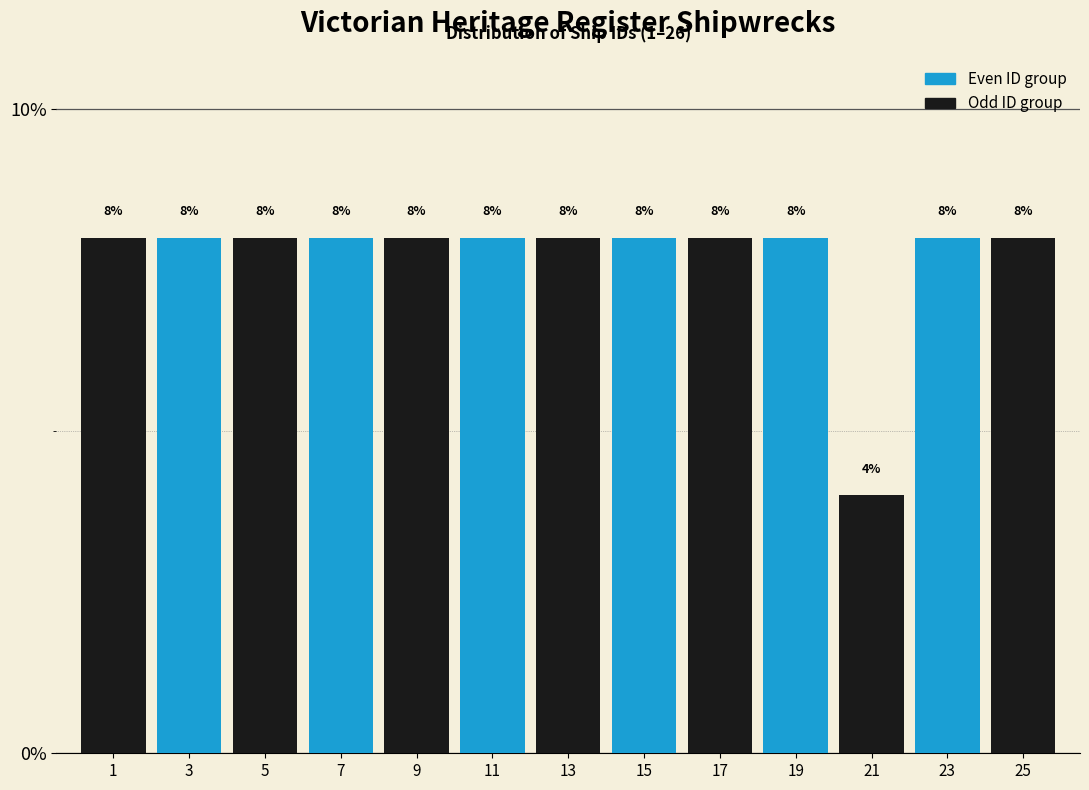

Reading right to left, list all the values displayed in this chart.

25=8	23=8	21=4	19=8	17=8	15=8	13=8	11=8	9=8	7=8	5=8	3=8	1=8